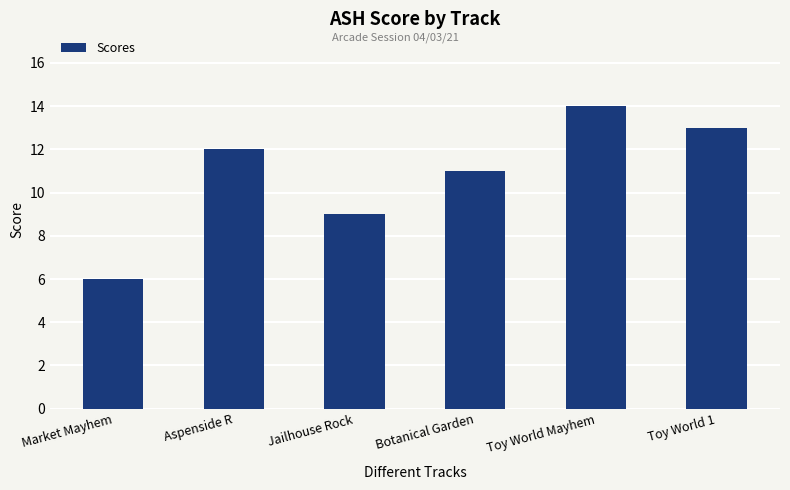

What value does the data have at Botanical Garden?

11